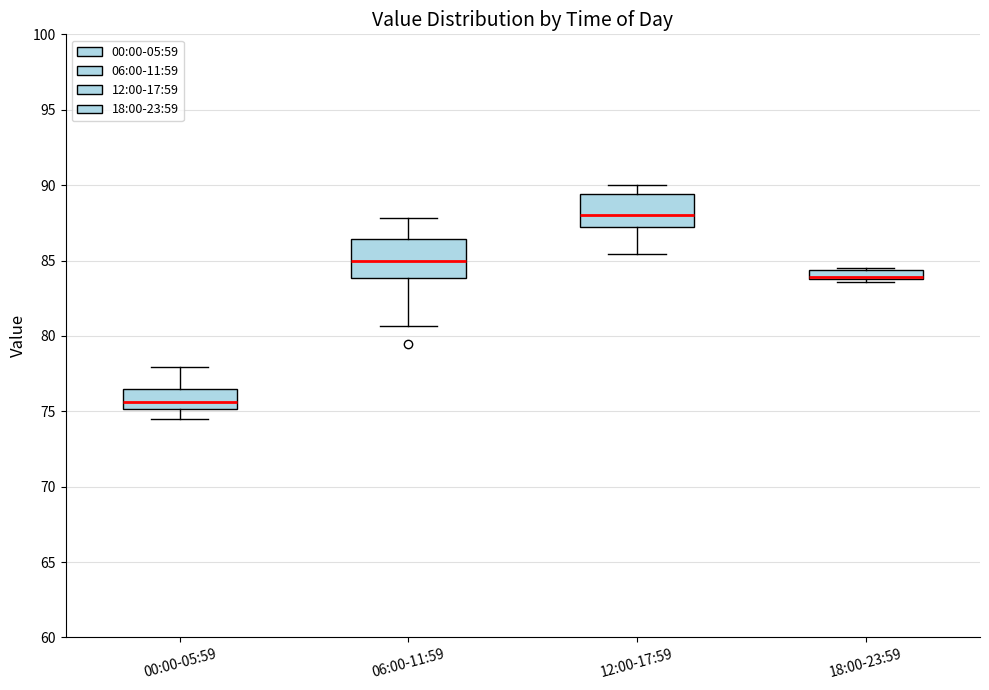

Where is the upper edge of the box for 18:00-23:59 on the y-axis? The values are not printed on the chart, so give them approximately, as read against the axis.

84.5